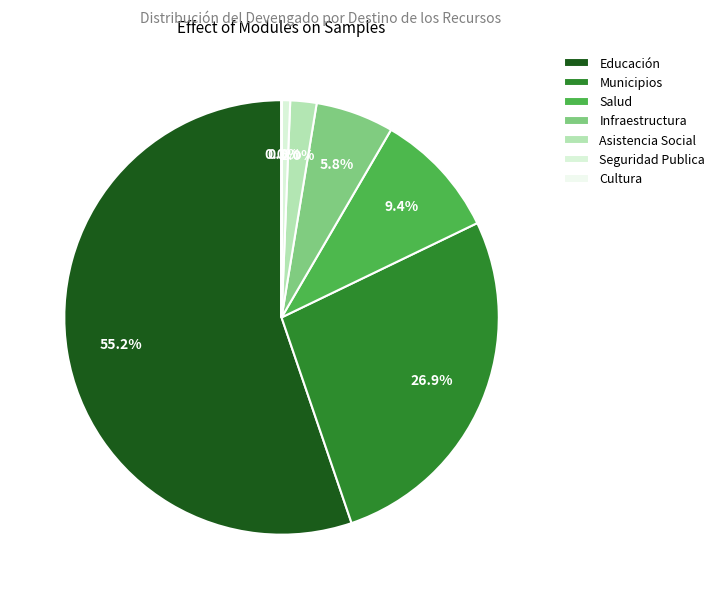

To the nearest percent, what is the difference between the Asistencia Social and Cultura slice percentages?

2%